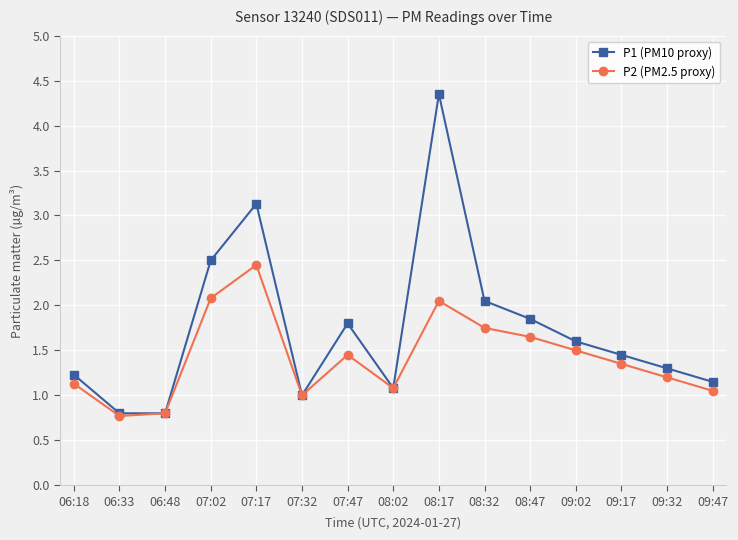

What is the total value across all series at 08:02?

2.2